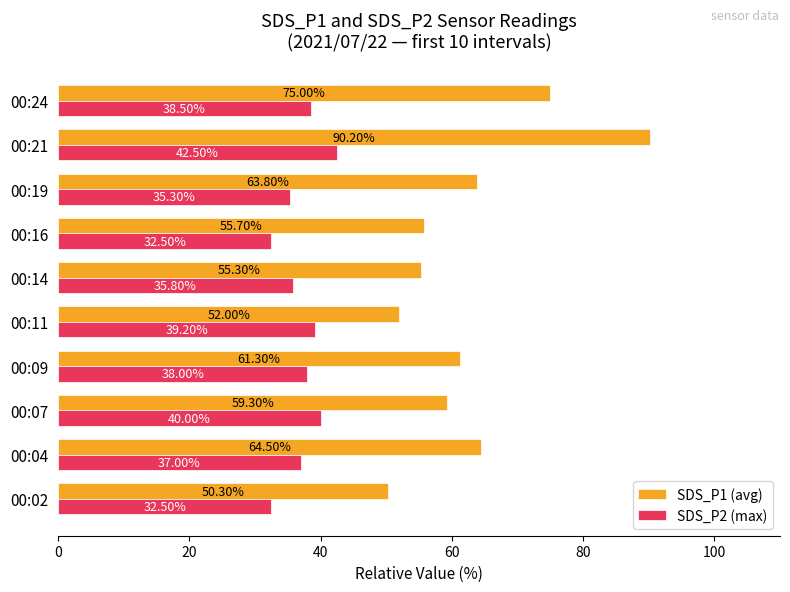

At which category is the sum across all series the highest?

00:21